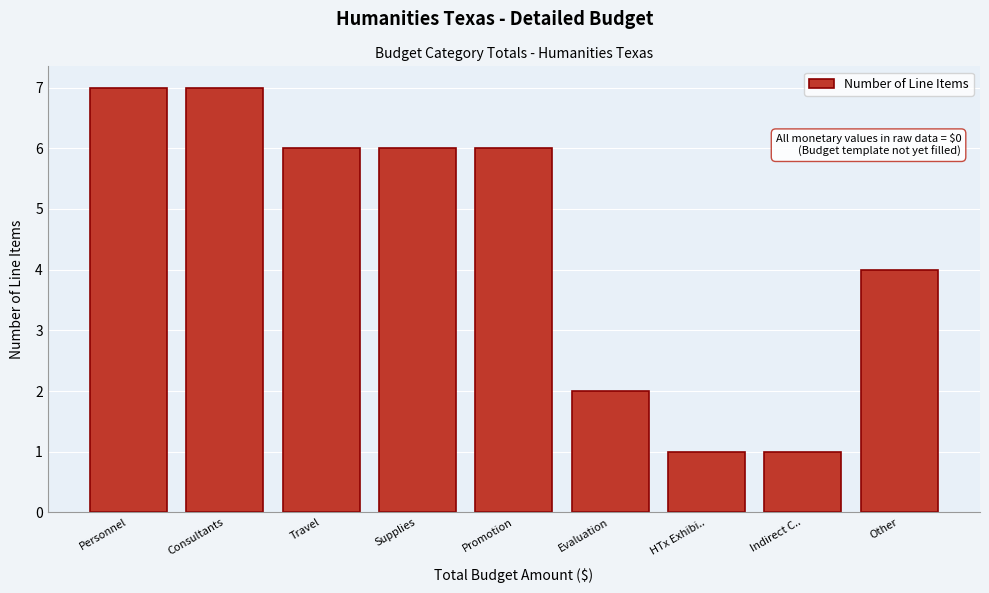

Reading right to left, what are all the values shown in this chart?

Other=4	Indirect C..=1	HTx Exhibi..=1	Evaluation=2	Promotion=6	Supplies=6	Travel=6	Consultants=7	Personnel=7